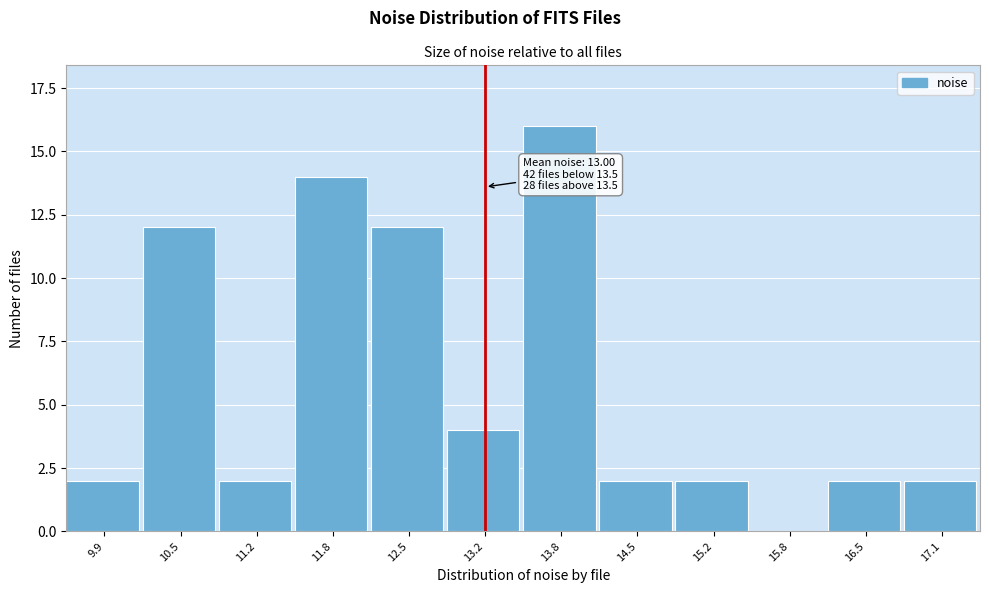

Reading left to right, extract all data points from this chart.

9.9=2	10.5=12	11.2=2	11.8=14	12.5=12	13.2=4	13.8=16	14.5=2	15.2=2	15.8=0	16.5=2	17.1=2